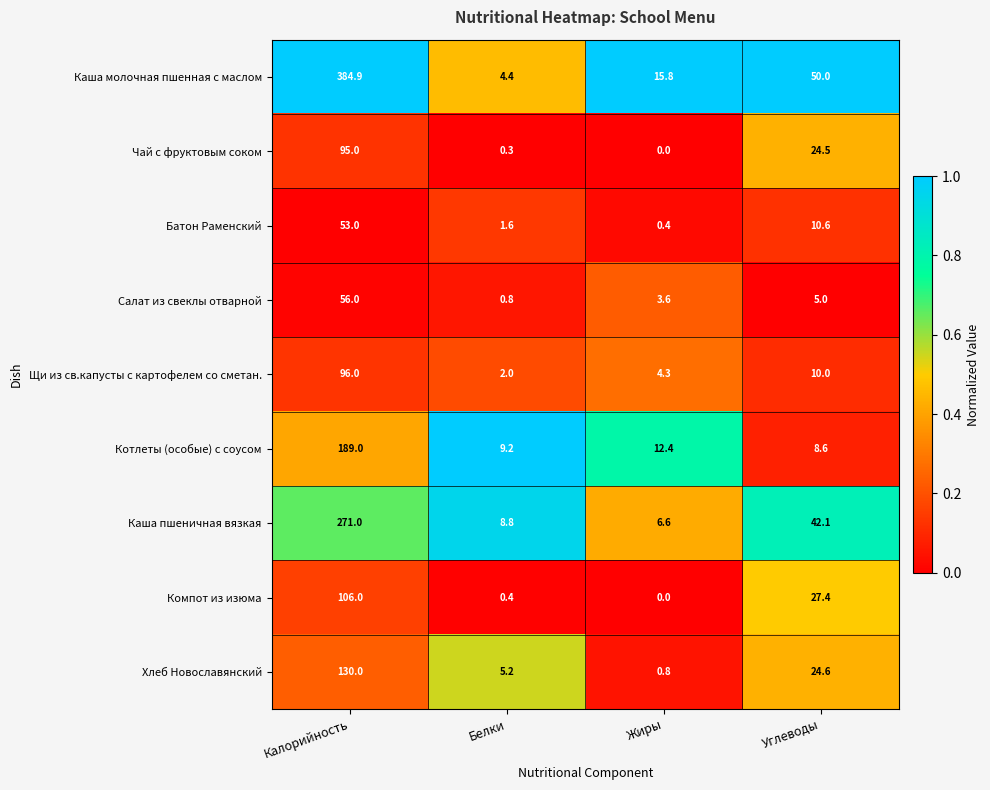

True or false: Батон Раменский has a value of 7.4 at Углеводы.

False